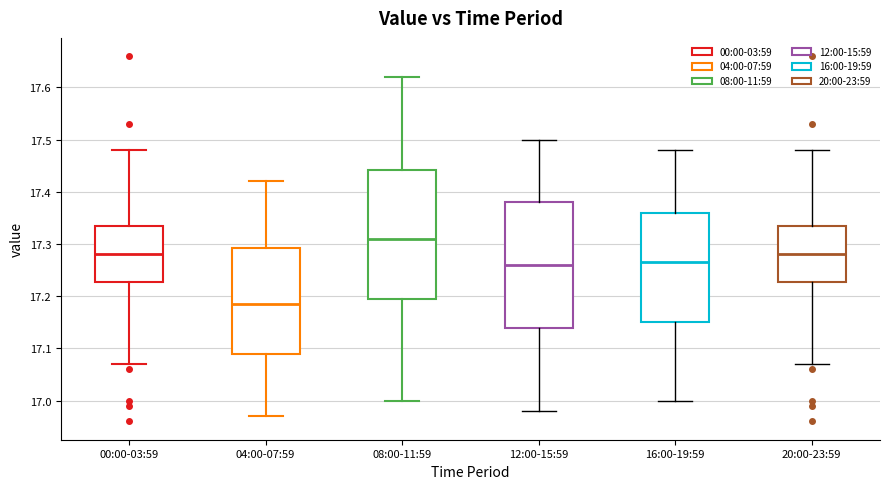

Reading left to right, transcribe this box plot: for each box, give where its median line is, the range the box spans, and where its two whiskers end, as read against the y-axis. The values are not printed on the chart, so give them approximately, as read against the axis.

00:00-03:59: median 17.28, box 17.23 to 17.34, whiskers 17.07 to 17.48
04:00-07:59: median 17.19, box 17.09 to 17.29, whiskers 16.97 to 17.42
08:00-11:59: median 17.31, box 17.20 to 17.44, whiskers 17.00 to 17.62
12:00-15:59: median 17.26, box 17.14 to 17.38, whiskers 16.98 to 17.50
16:00-19:59: median 17.27, box 17.15 to 17.36, whiskers 17.00 to 17.48
20:00-23:59: median 17.28, box 17.23 to 17.34, whiskers 17.07 to 17.48